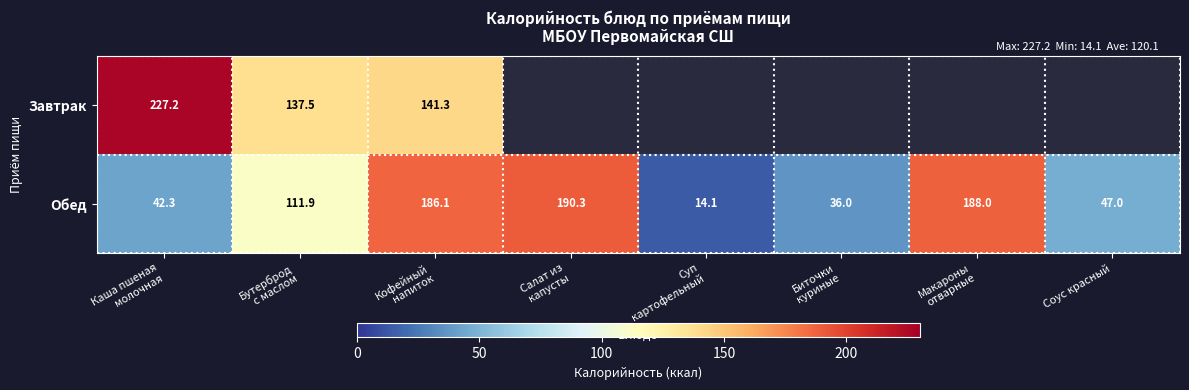

What is the total value across all series at Каша пшеная
молочная?

269.5